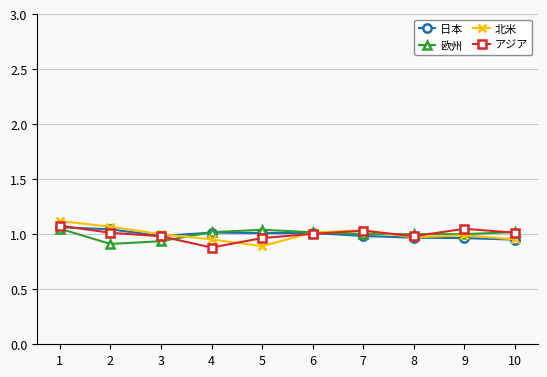

Which series has the widest spread of values?

北米